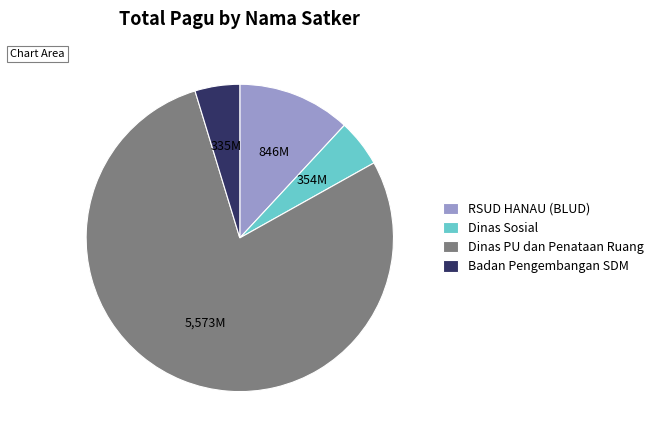

Is it true that RSUD HANAU (BLUD) is 1% of the pie?

False